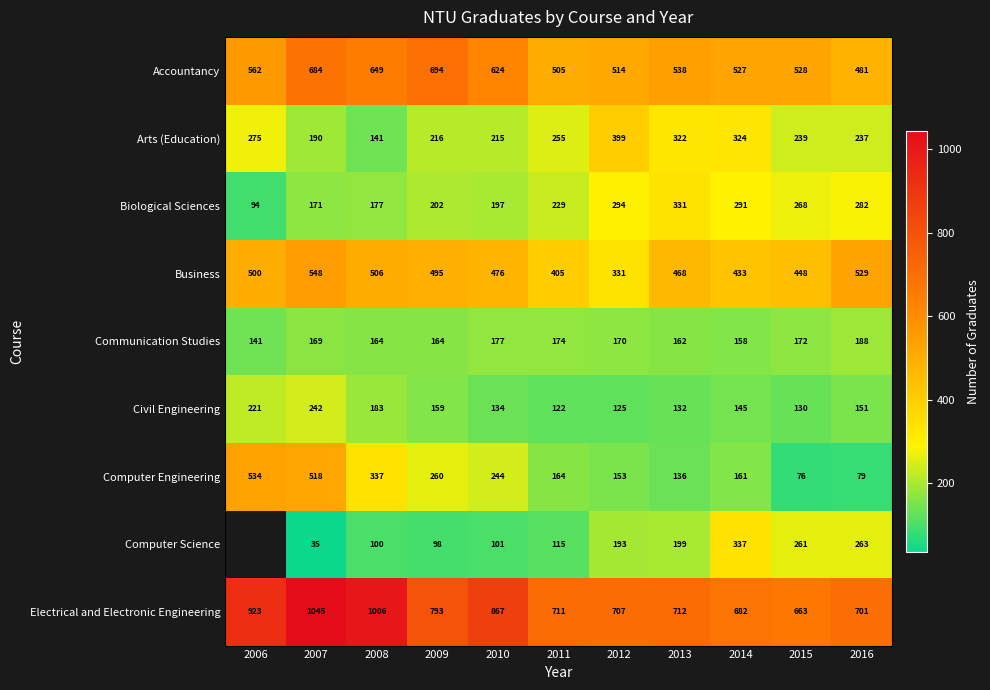

Which series changed the most between 2010 and 2015?

Electrical and Electronic Engineering